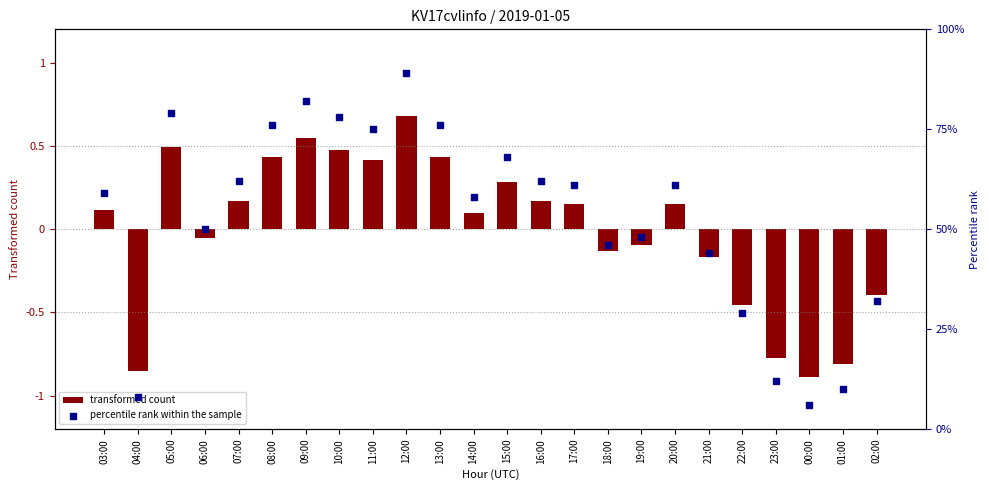

Is the value of transformed count at 02:00 greater than the value of percentile rank within the sample at 03:00?

No